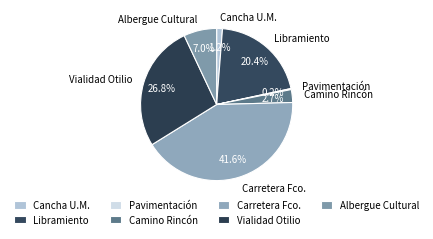

Which category has the biggest portion of the pie?

Carretera Fco.